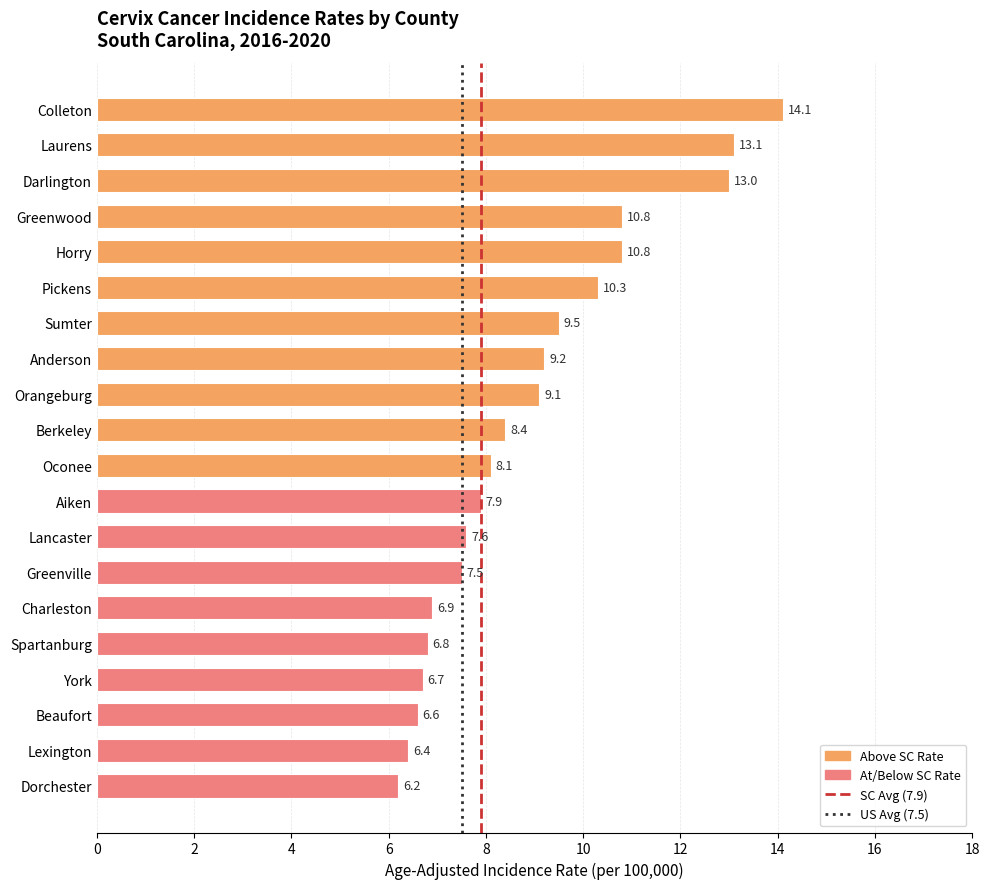

What is the difference between the maximum and minimum values?

7.9